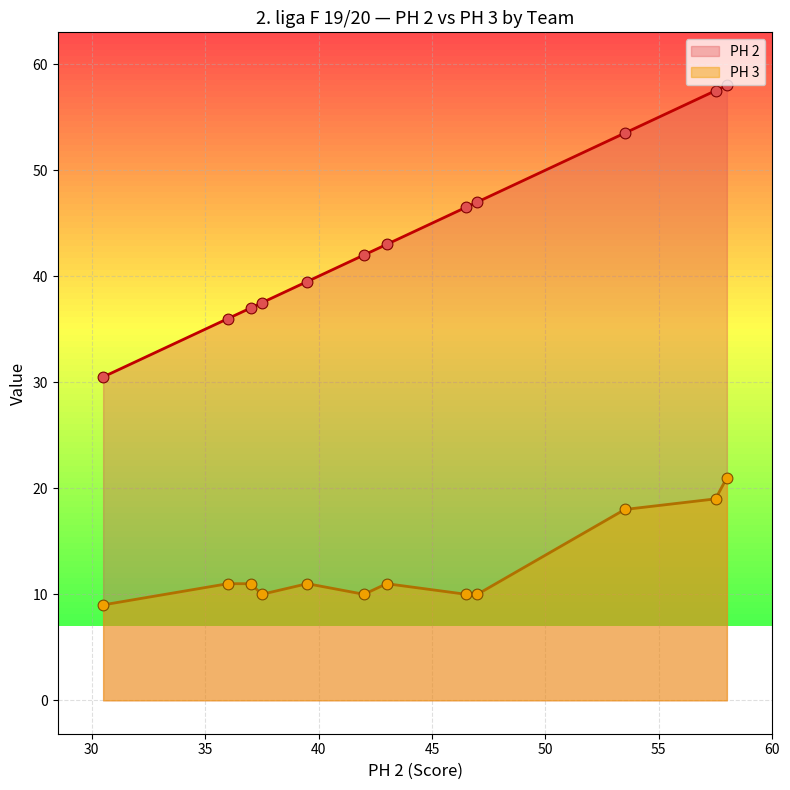

Which series reaches the minimum Y coordinate?

PH 3